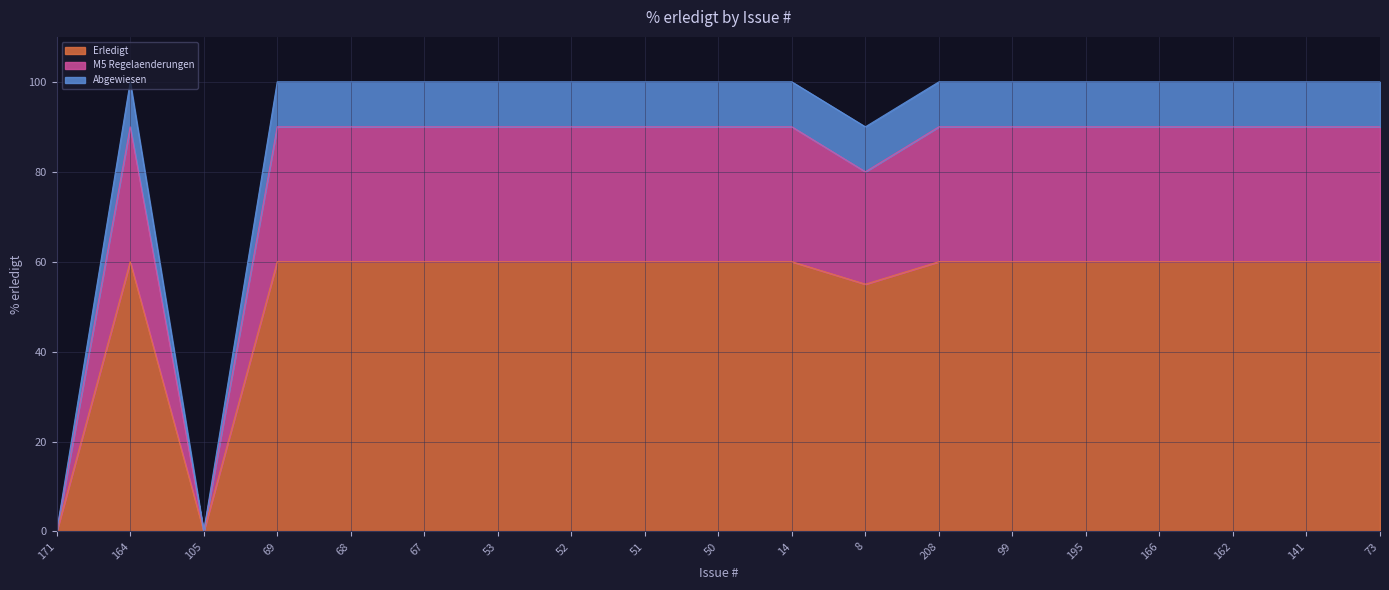

True or false: Erledigt has a value of 95 at 195.

False